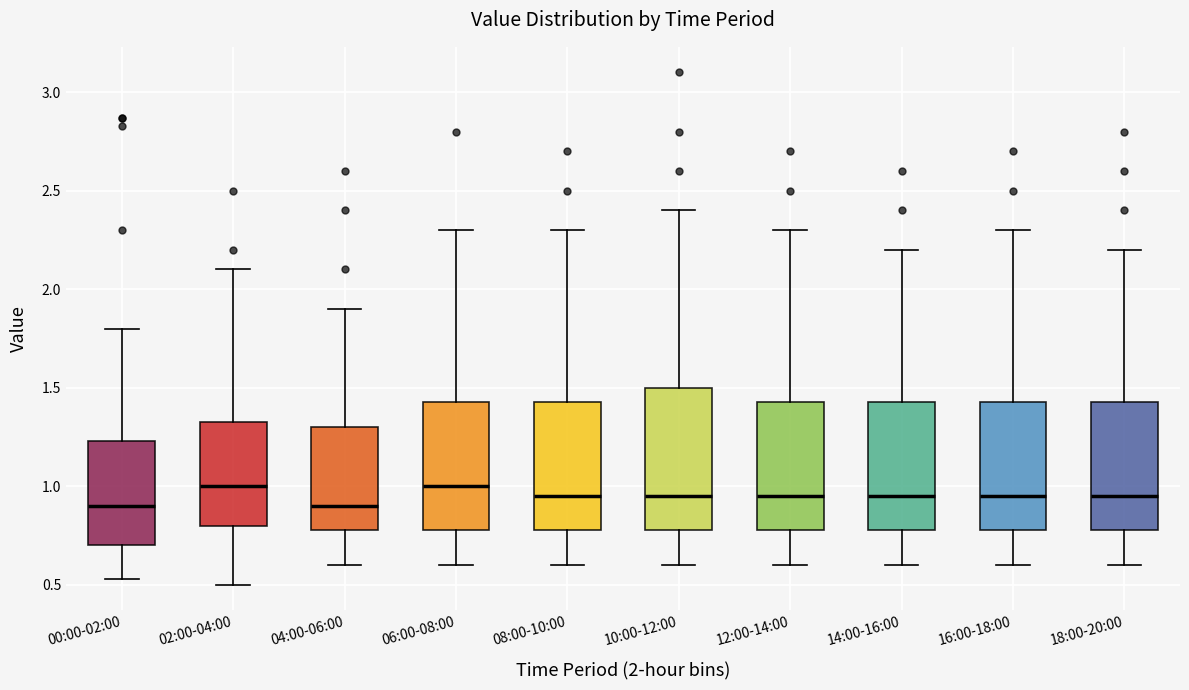

Reading left to right, read every box against the y-axis: the position of its median line, the range the box covers, and the ends of its whiskers. The values are not printed on the chart, so give them approximately, as read against the axis.

00:00-02:00: median 0.90, box 0.70 to 1.25, whiskers 0.55 to 1.80
02:00-04:00: median 1.00, box 0.80 to 1.35, whiskers 0.50 to 2.10
04:00-06:00: median 0.90, box 0.80 to 1.30, whiskers 0.60 to 1.90
06:00-08:00: median 1.00, box 0.80 to 1.45, whiskers 0.60 to 2.30
08:00-10:00: median 0.95, box 0.80 to 1.45, whiskers 0.60 to 2.30
10:00-12:00: median 0.95, box 0.80 to 1.50, whiskers 0.60 to 2.40
12:00-14:00: median 0.95, box 0.80 to 1.45, whiskers 0.60 to 2.30
14:00-16:00: median 0.95, box 0.80 to 1.45, whiskers 0.60 to 2.20
16:00-18:00: median 0.95, box 0.80 to 1.45, whiskers 0.60 to 2.30
18:00-20:00: median 0.95, box 0.80 to 1.45, whiskers 0.60 to 2.20